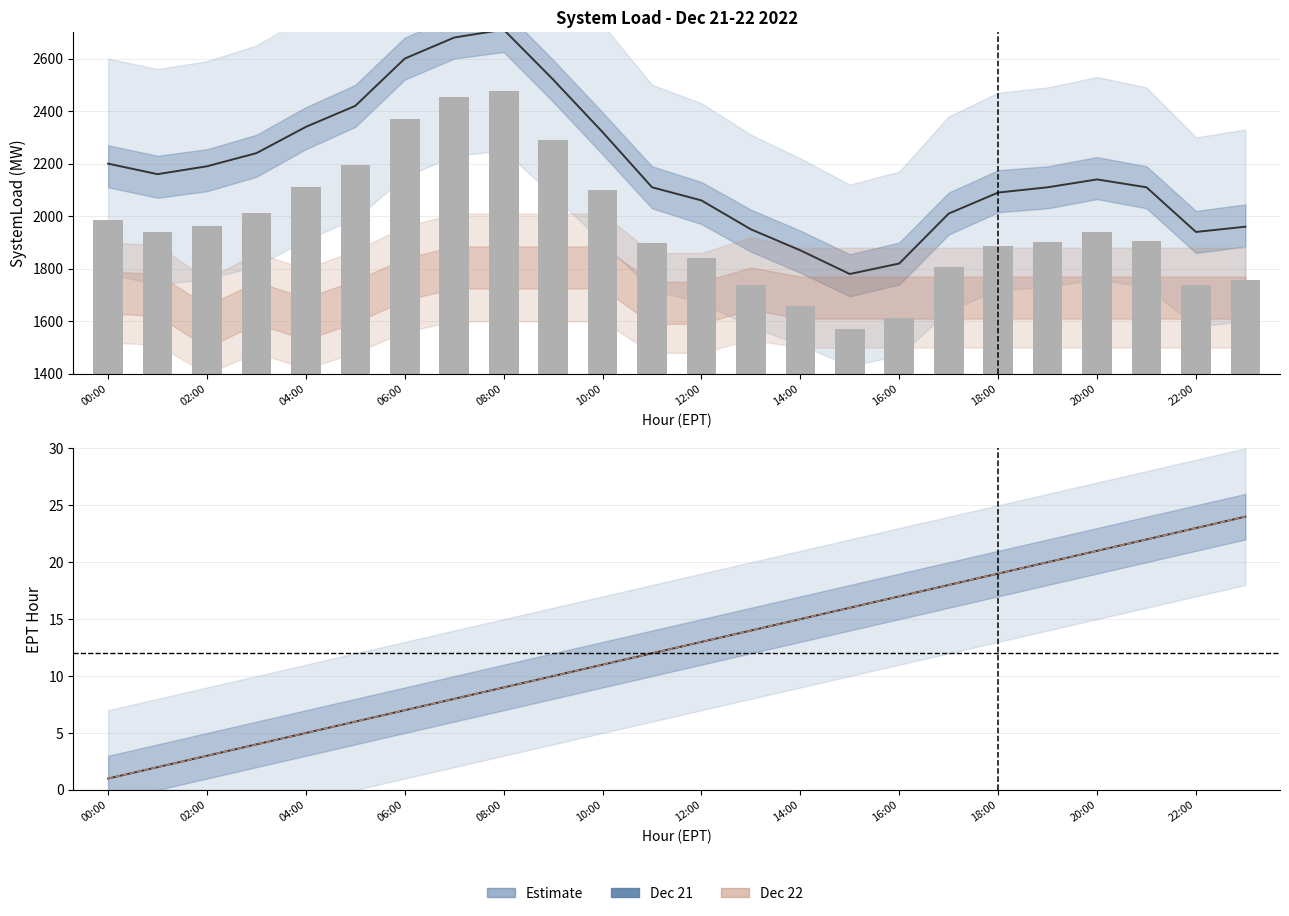

How many data points in Day1 EPT are above 13?

11